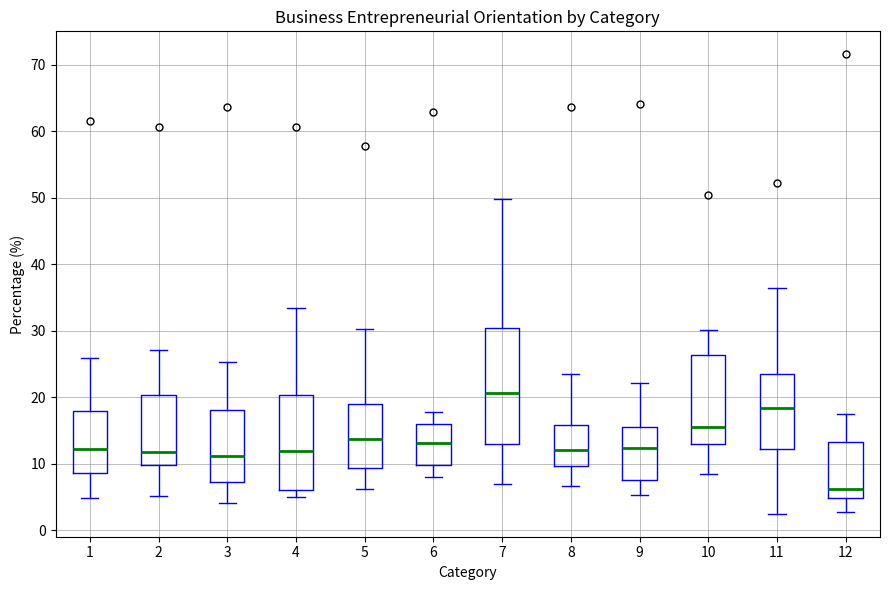

Which box has the lowest median line?

12